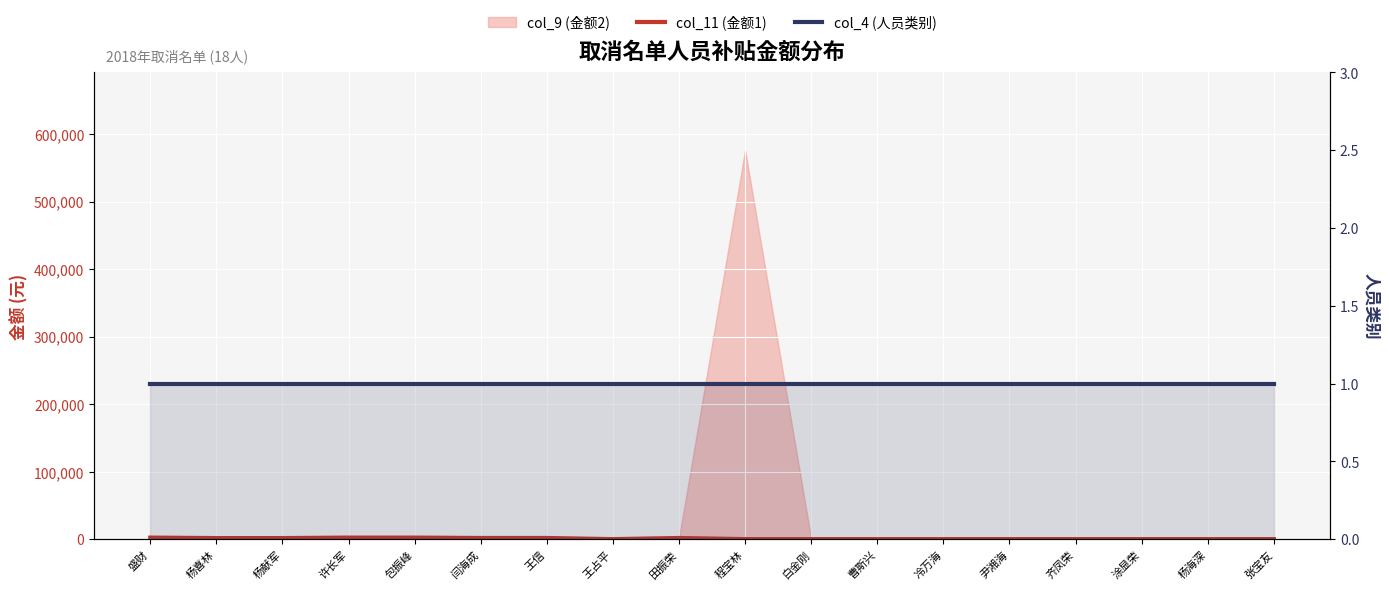

How many positive values does the col_11 (金额1) series have?

8